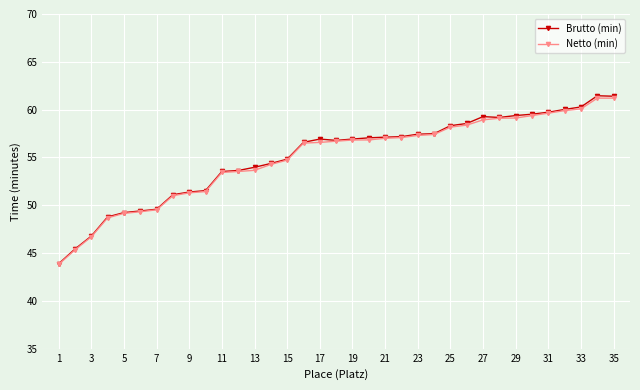

Which series has the largest range (max minus min)?

Brutto (min)